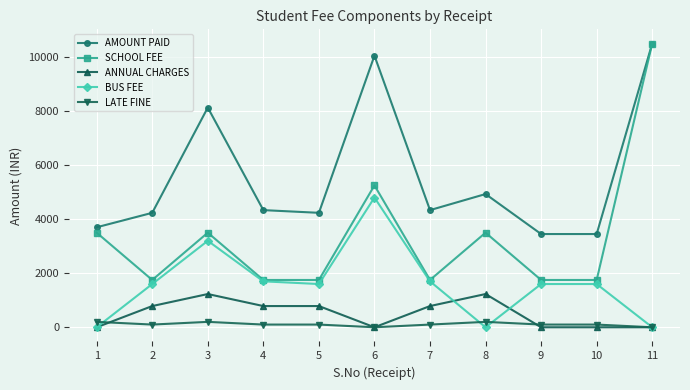

Count the number of categories in the chart.

11